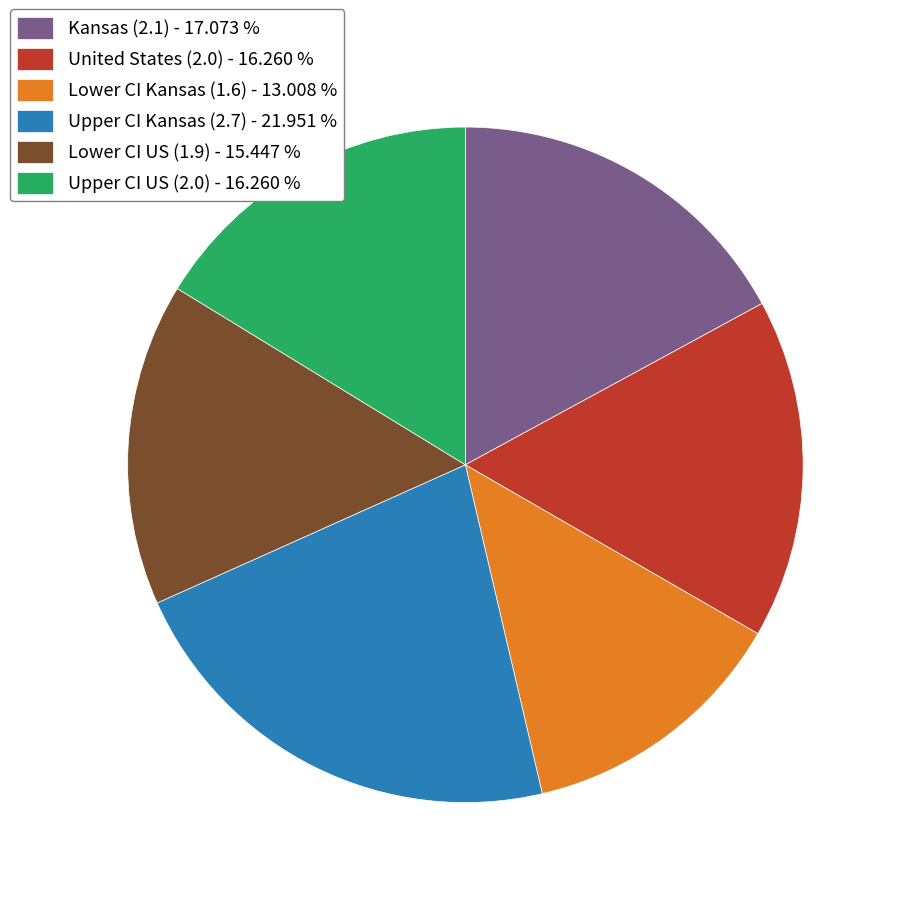

Is the sum of United States (2.0) - 16.260 % and Lower CI US (1.9) - 15.447 % greater than half?

No